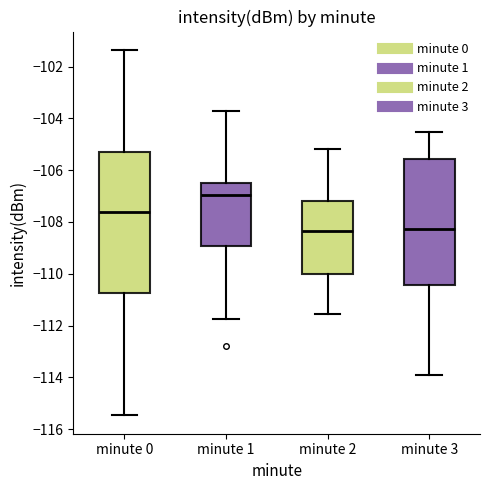

Reading left to right, read every box against the y-axis: the position of its median line, the range the box covers, and the ends of its whiskers. The values are not printed on the chart, so give them approximately, as read against the axis.

minute 0: median -107.6, box -110.8 to -105.2, whiskers -115.4 to -101.4
minute 1: median -107.0, box -109.0 to -106.4, whiskers -111.8 to -103.8
minute 2: median -108.4, box -110.0 to -107.2, whiskers -111.6 to -105.2
minute 3: median -108.2, box -110.4 to -105.6, whiskers -114.0 to -104.6